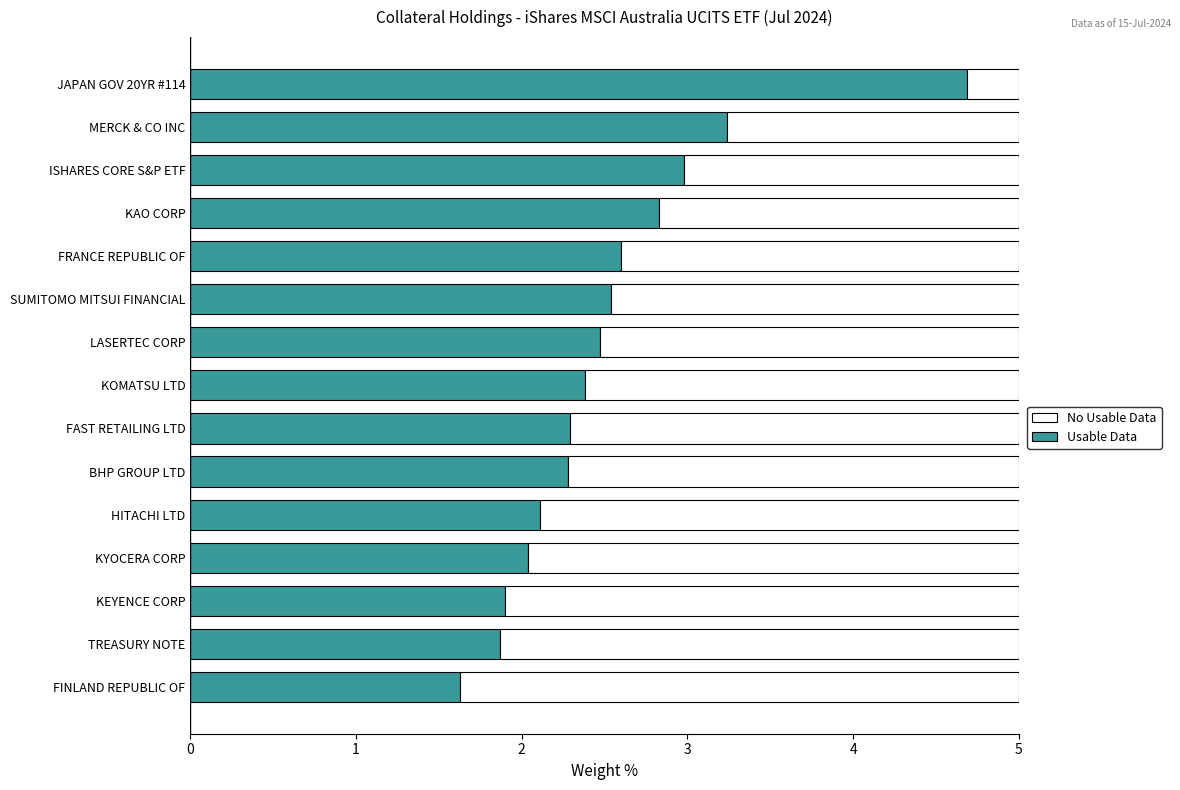

The value of Usable Data at KAO CORP is 2.8. True or false?

True